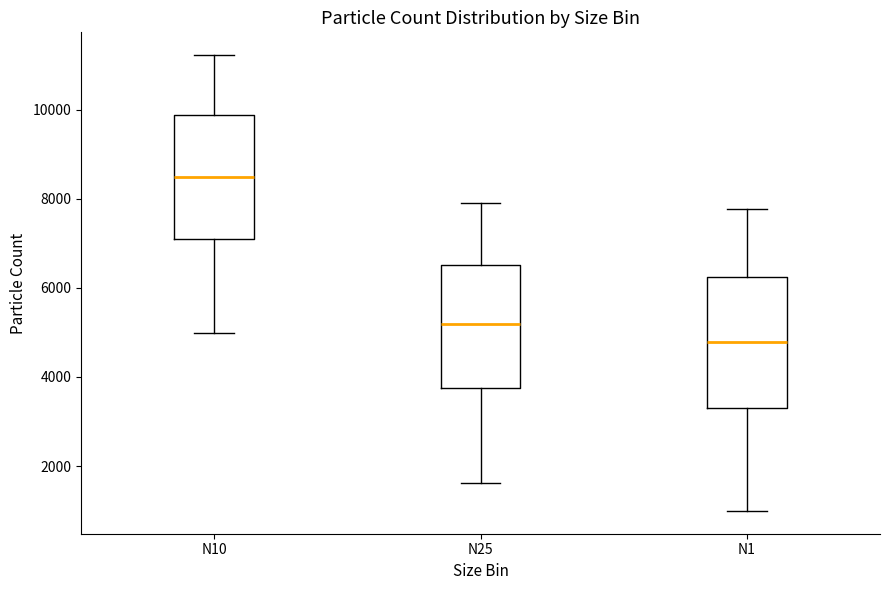

Where is the lower edge of the box for N10 on the y-axis? The values are not printed on the chart, so give them approximately, as read against the axis.

7000